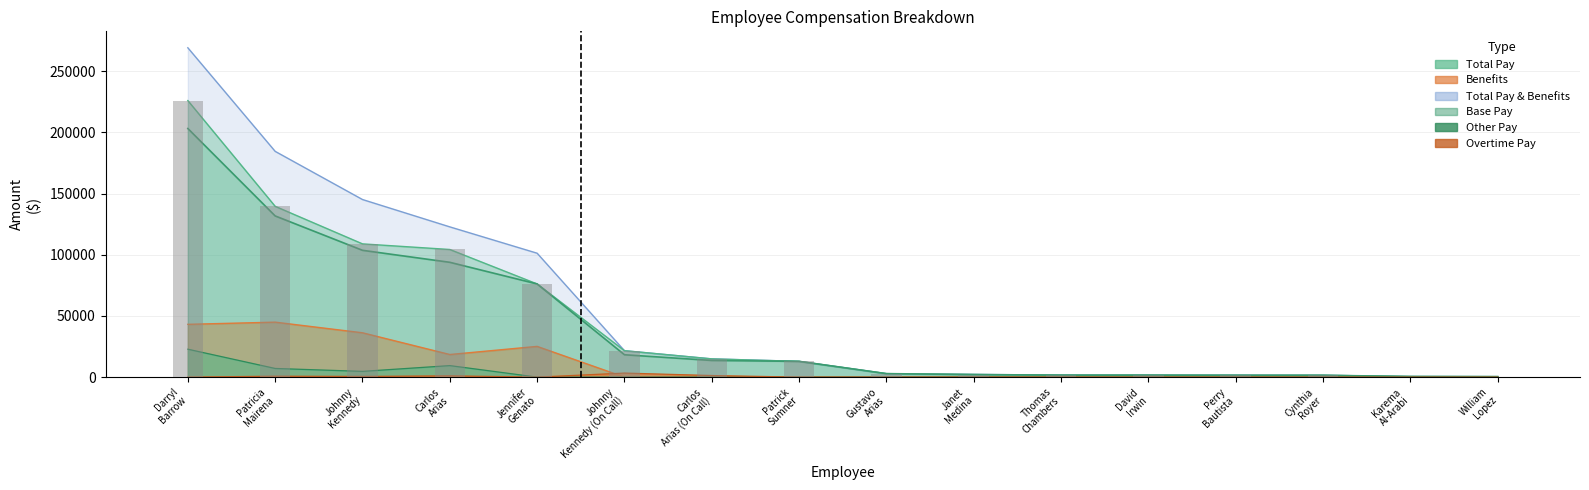

Where does the Benefits series first go above 112?

Darryl Barrow